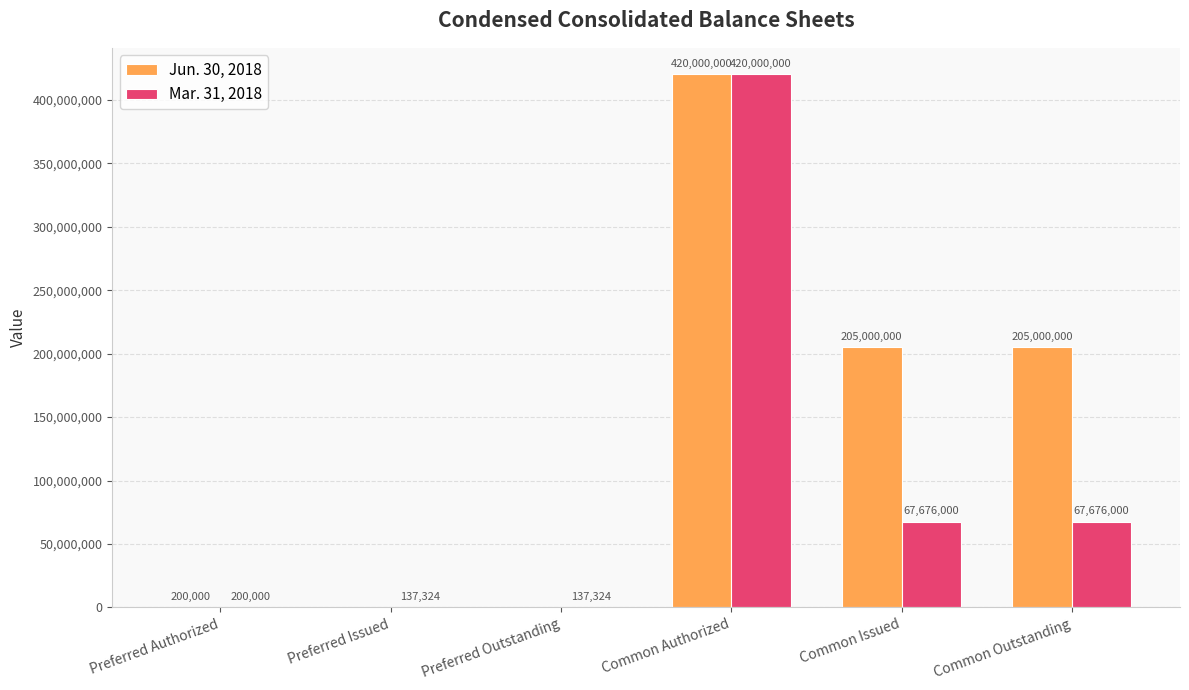

Reading left to right, transcribe all the data shown in this chart.

Jun. 30, 2018: Preferred Authorized=200000	Preferred Issued=0	Preferred Outstanding=0	Common Authorized=420000000	Common Issued=205000000	Common Outstanding=205000000
Mar. 31, 2018: Preferred Authorized=200000	Preferred Issued=137324	Preferred Outstanding=137324	Common Authorized=420000000	Common Issued=67676000	Common Outstanding=67676000